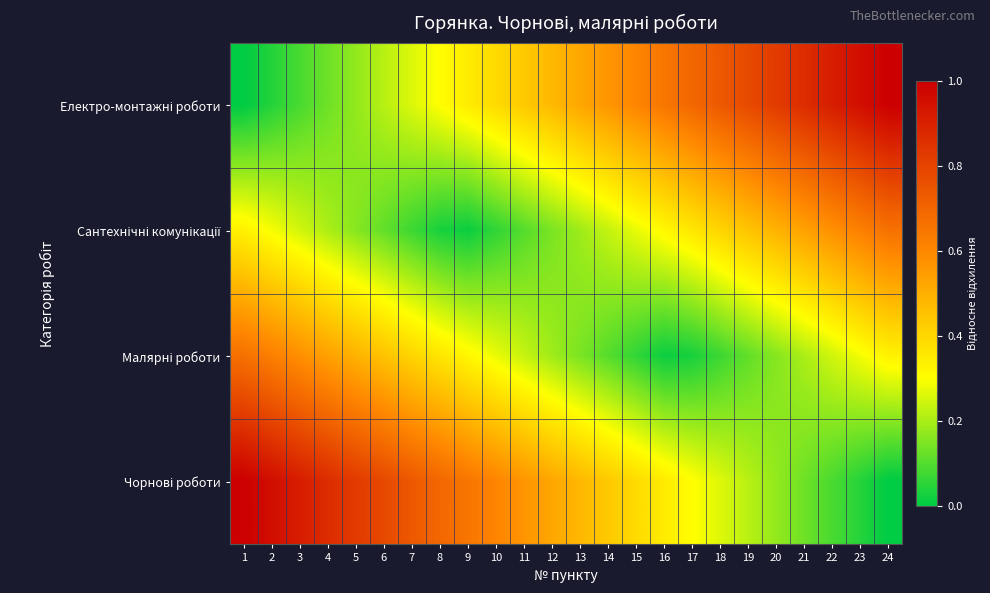

What is the spread (max minus min) of values at 15?

0.6